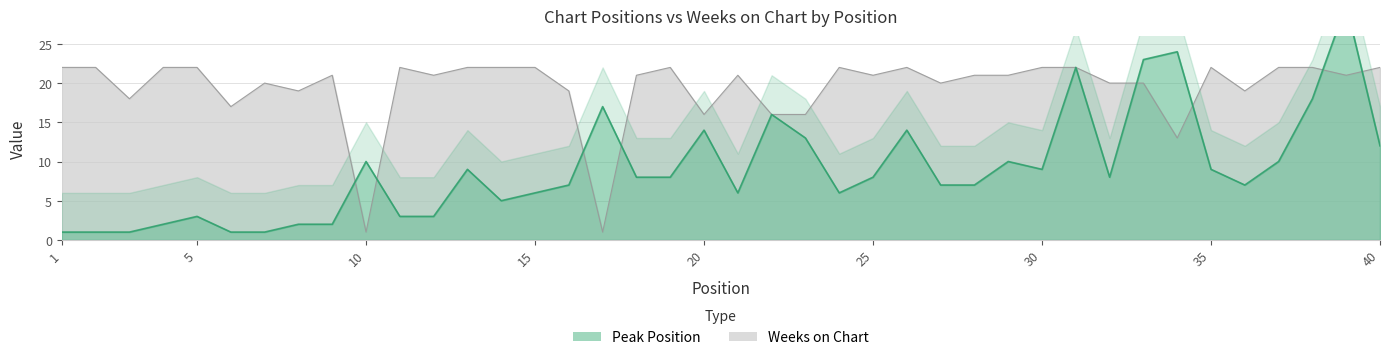

What is the value of the Peak Position point at the 14th from the left?

5